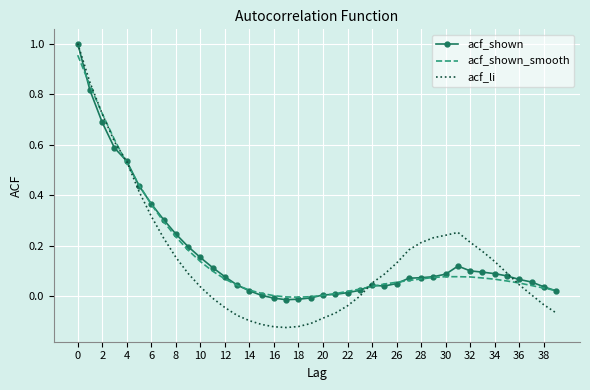

Which series has the widest spread of values?

acf_li